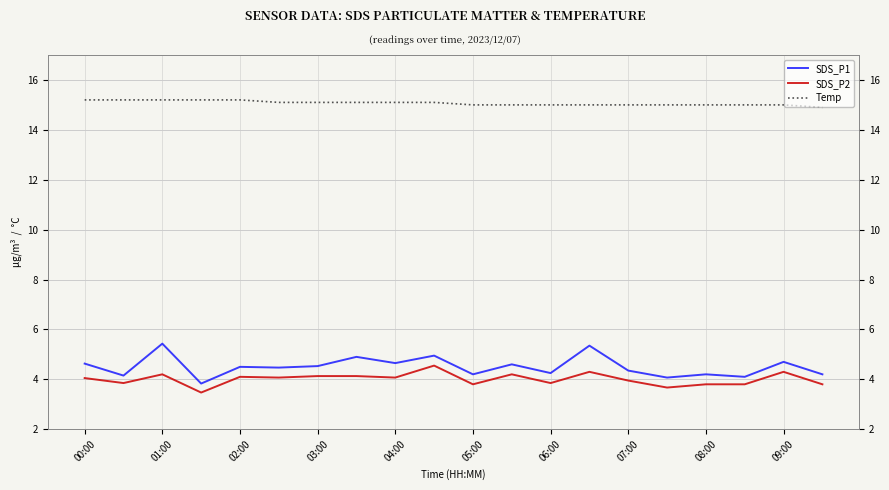

What is the difference between the highest and lowest values at 09:00?

10.6